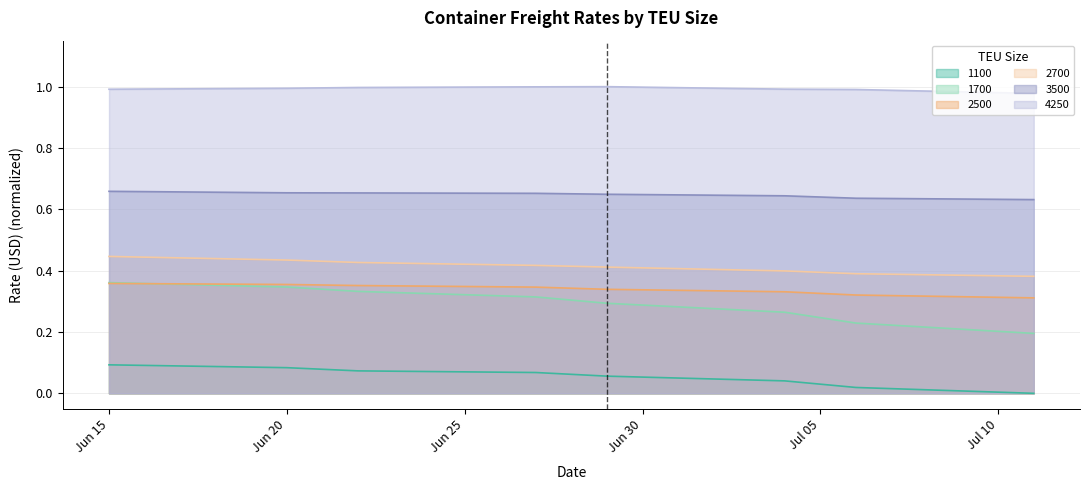

Count the 1100 values in the range 0 to 1.

8